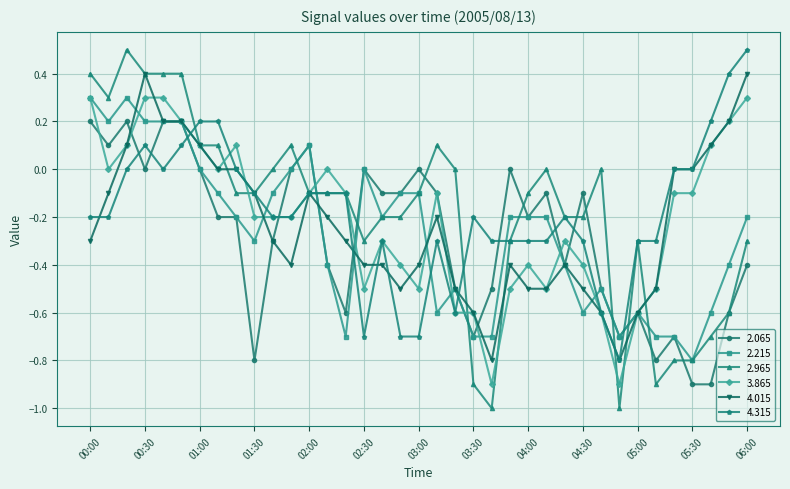

How many series are shown in this chart?

6